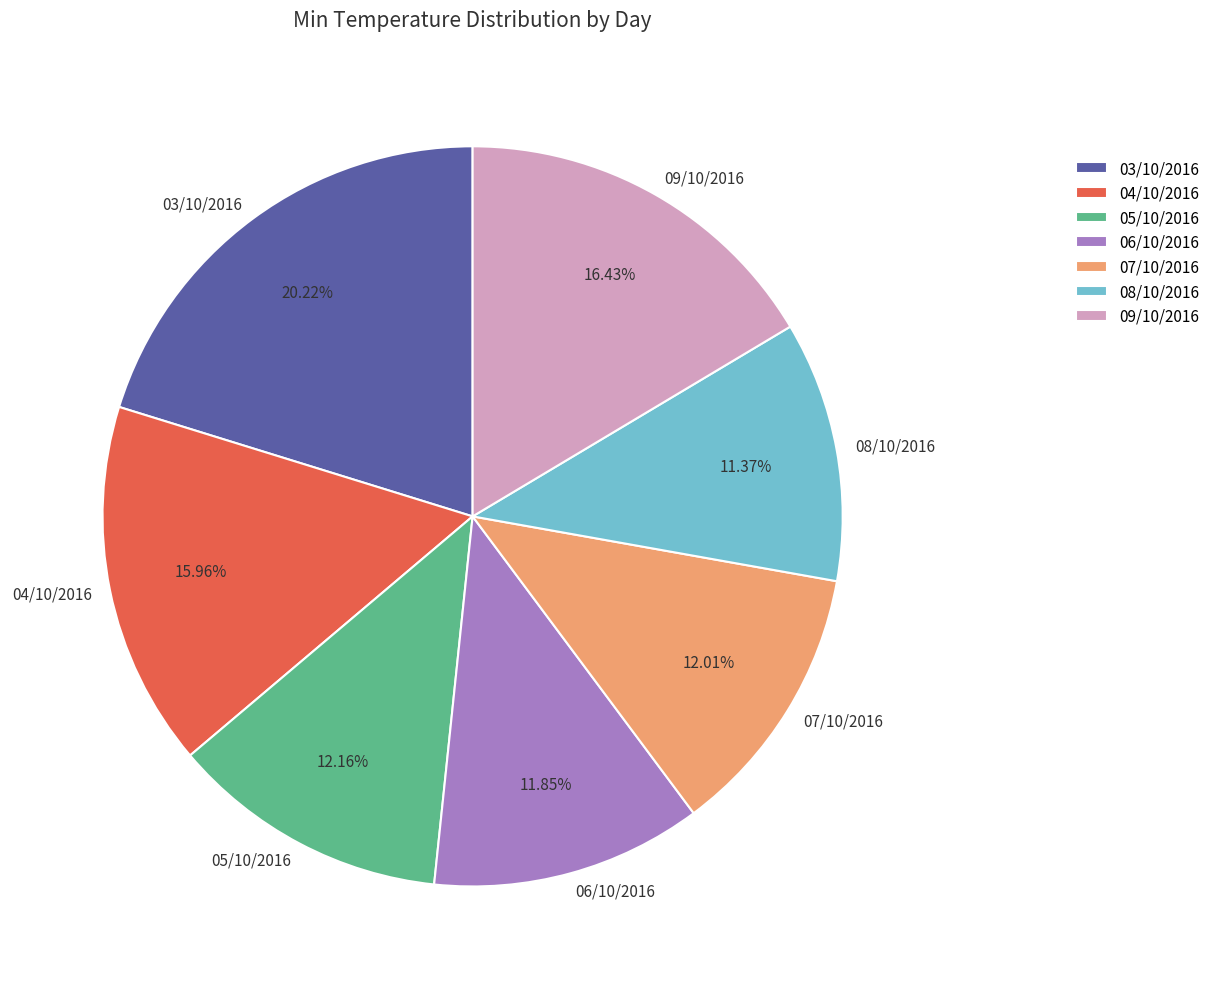

How many slices are in this pie chart?

7